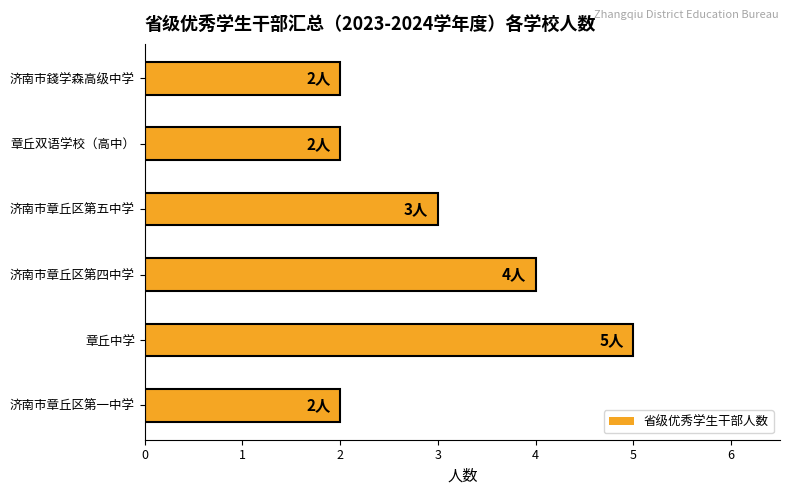

Approximately how many times larger is the value at 章丘双语学校（高中） compared to 济南市章丘区第一中学?

1.0